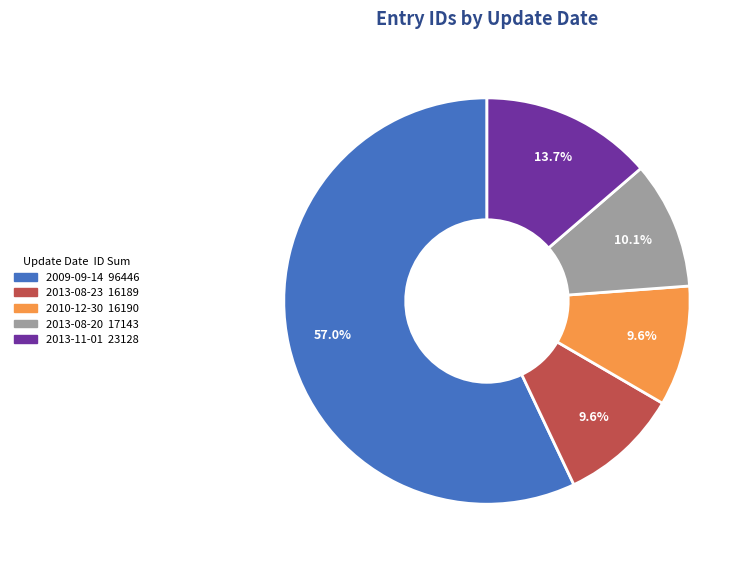

Is there a majority slice in this chart?

Yes